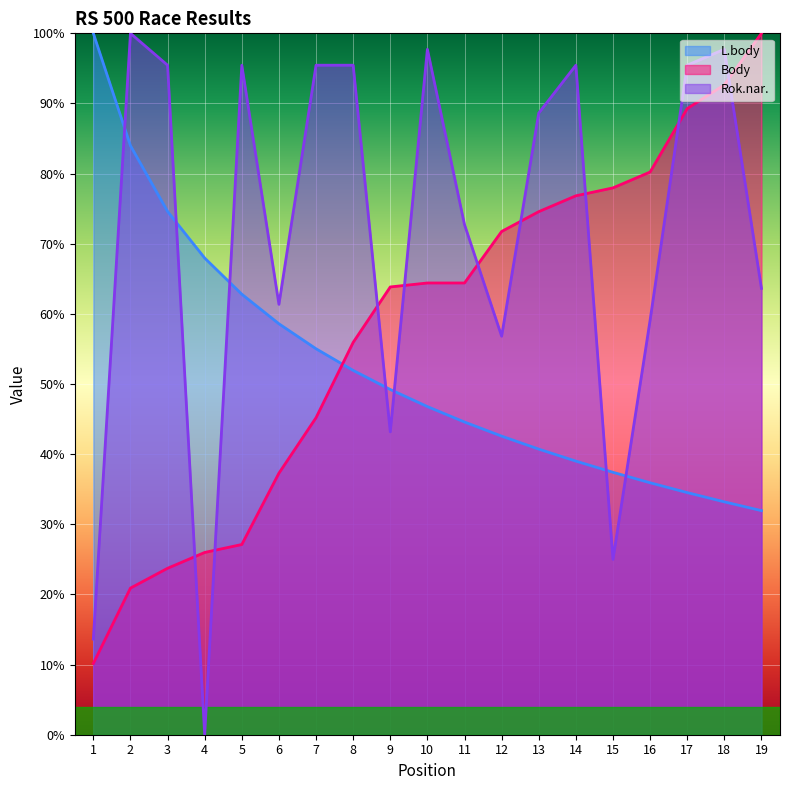

Where is the first local minimum for Rok.nar.?

4